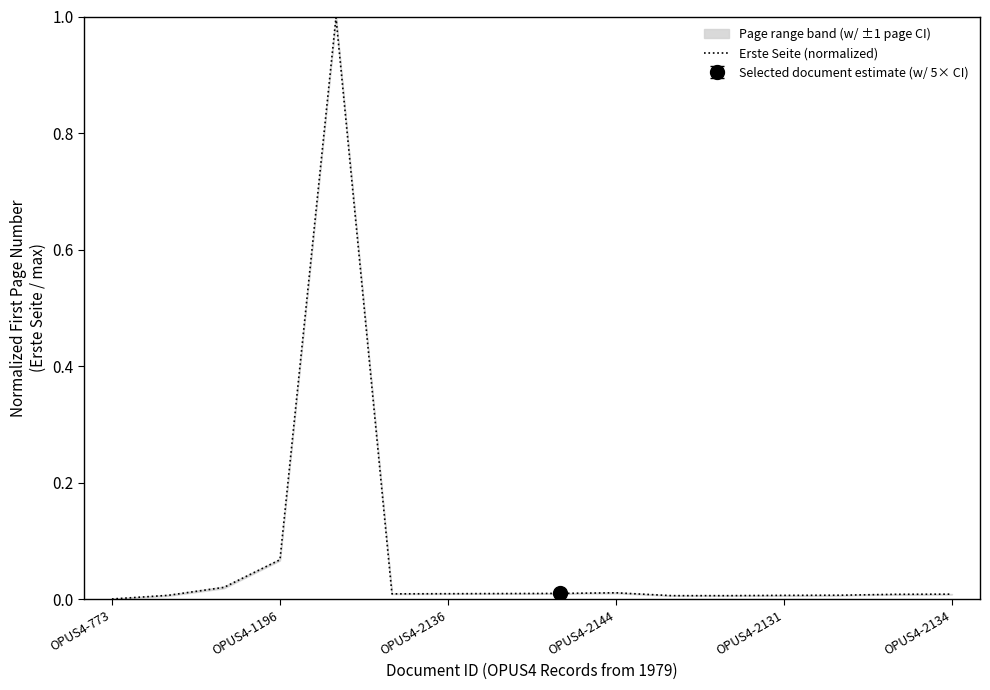

What is the difference between the maximum and minimum values?

1.0